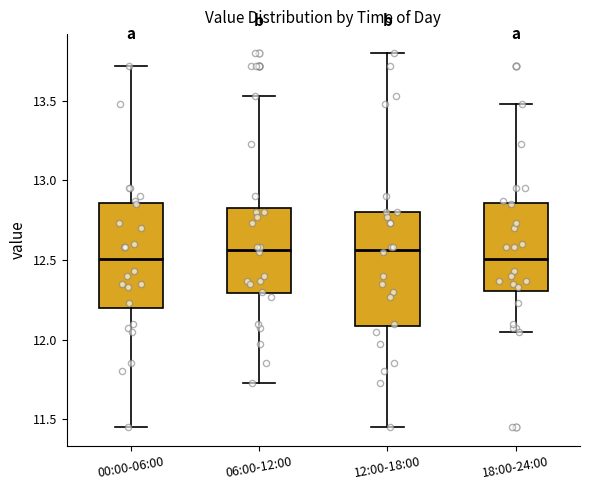

Reading left to right, read every box against the y-axis: the position of its median line, the range the box covers, and the ends of its whiskers. The values are not printed on the chart, so give them approximately, as read against the axis.

00:00-06:00: median 12.50, box 12.20 to 12.85, whiskers 11.45 to 13.70
06:00-12:00: median 12.55, box 12.30 to 12.85, whiskers 11.75 to 13.55
12:00-18:00: median 12.55, box 12.10 to 12.80, whiskers 11.45 to 13.80
18:00-24:00: median 12.50, box 12.30 to 12.85, whiskers 12.05 to 13.50